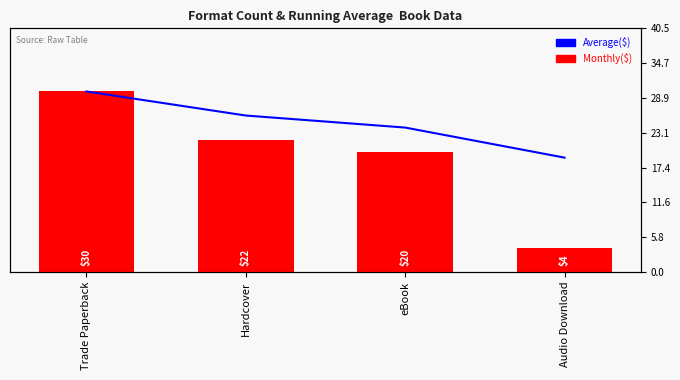

Which series changed the most between Trade Paperback and Audio Download?

Monthly($)